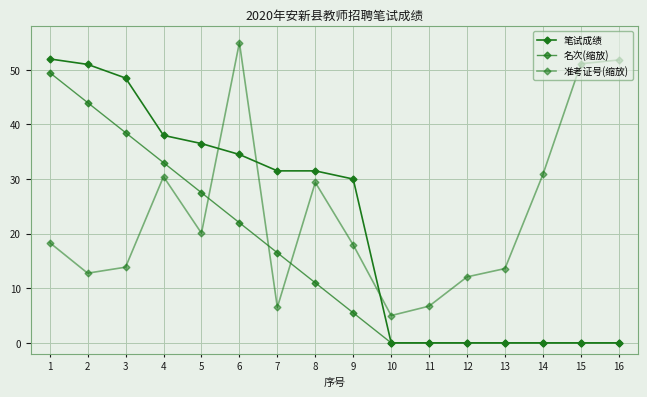

True or false: 笔试成绩 and 准考证号(缩放) intersect in this chart.

True